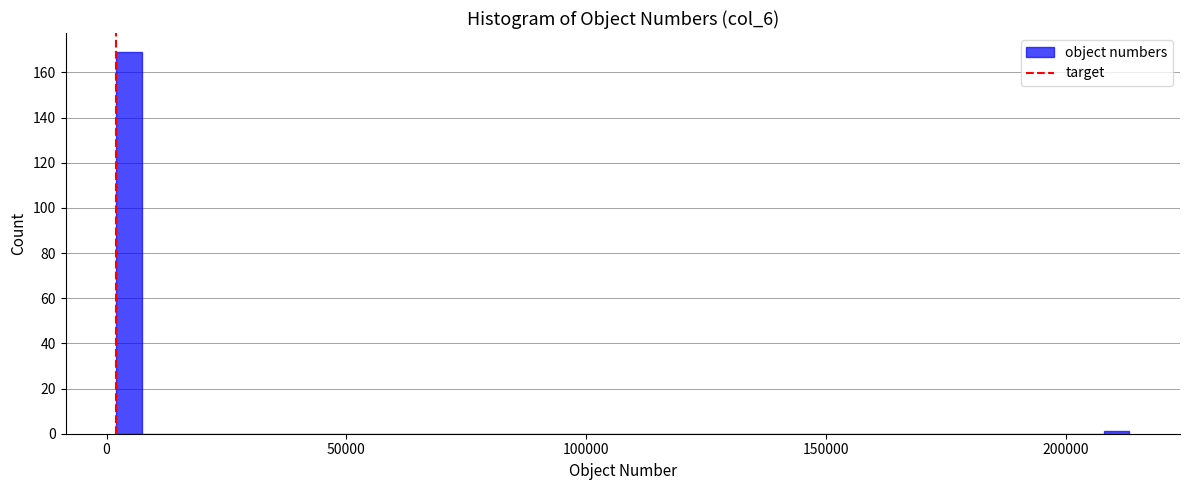

Read against the x-axis, roughly where is the centre of the tallest bar?

5000